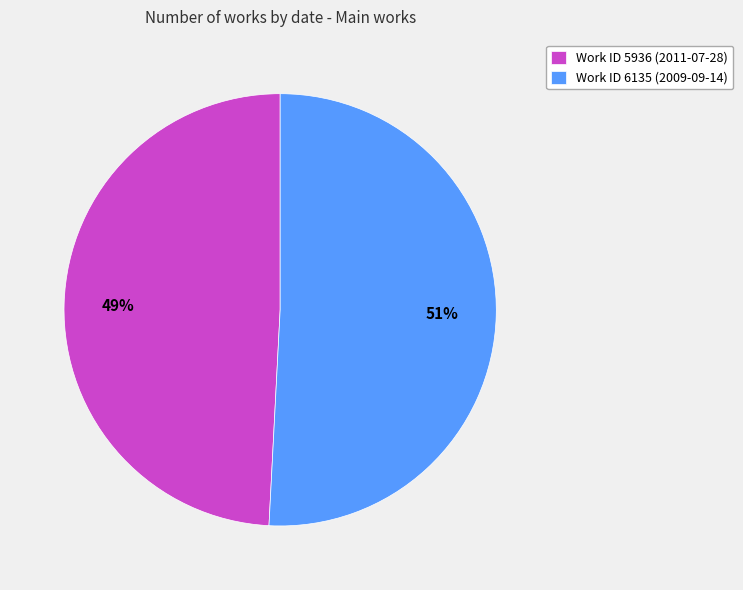

What percentage is the Work ID 6135 (2009-09-14) slice, to the nearest percent?

51%